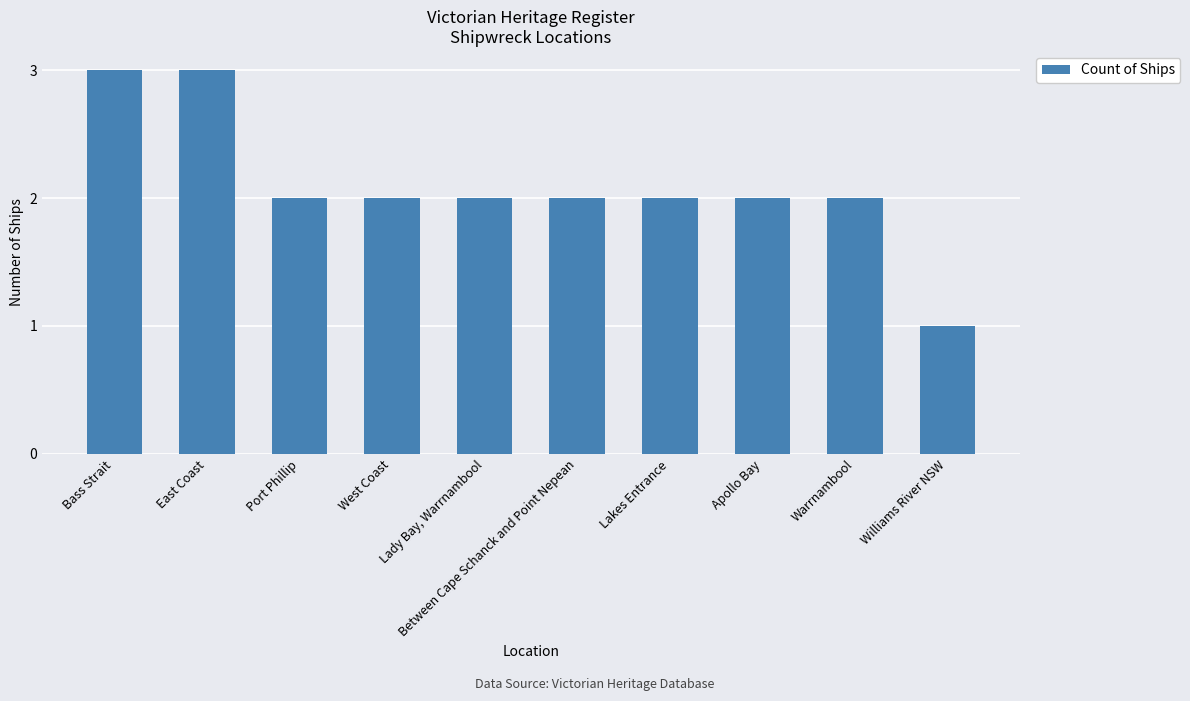

What is the sum of the values at Apollo Bay and Port Phillip?

4